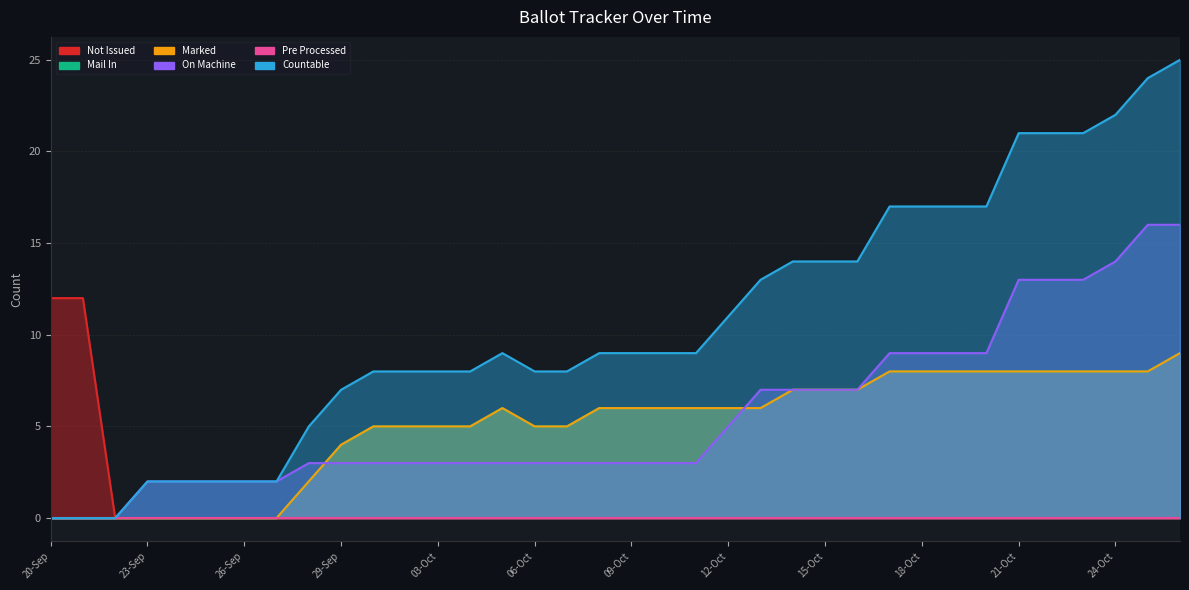

At which label does COUNTABLE first exceed 9?

12-Oct